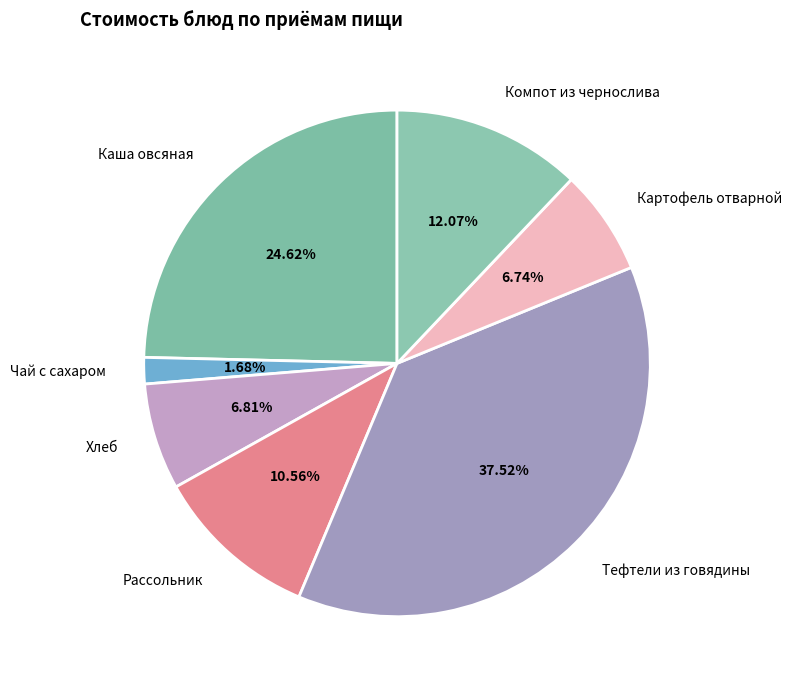

Count the number of slices in the pie.

7